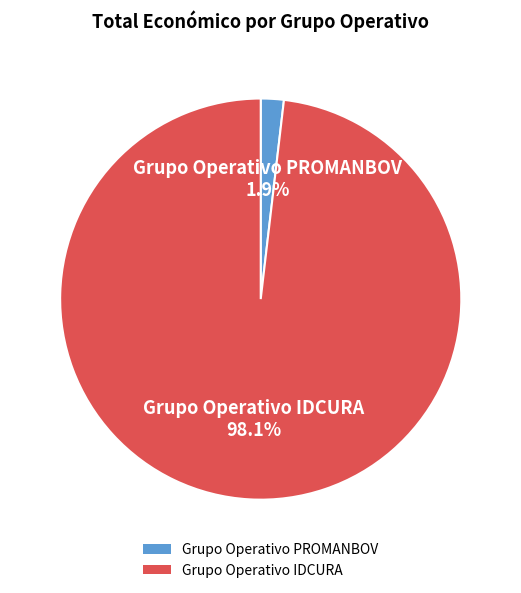

Which has a higher value, Grupo Operativo PROMANBOV or Grupo Operativo IDCURA?

Grupo Operativo IDCURA